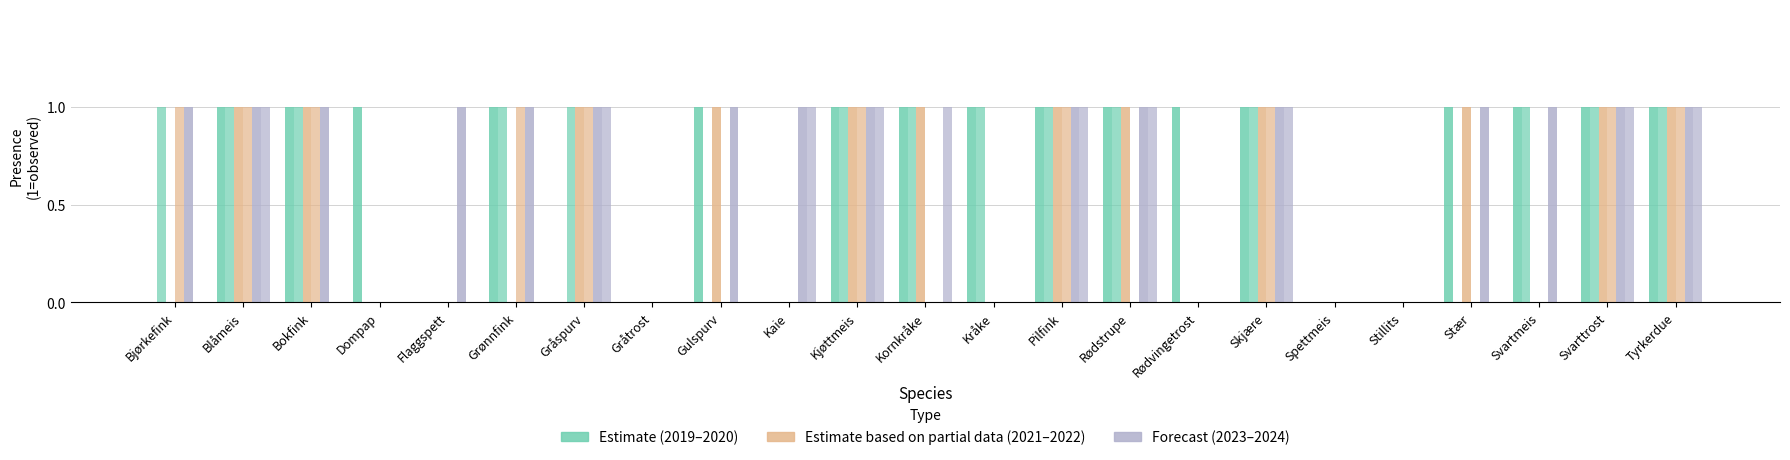

The value of 2020 at Stillits is 0. True or false?

True